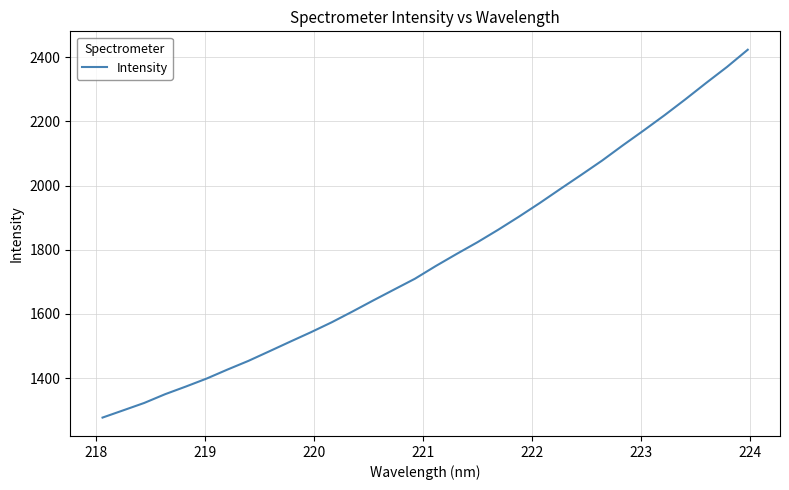

What is the maximum value shown in the chart?

2423.1